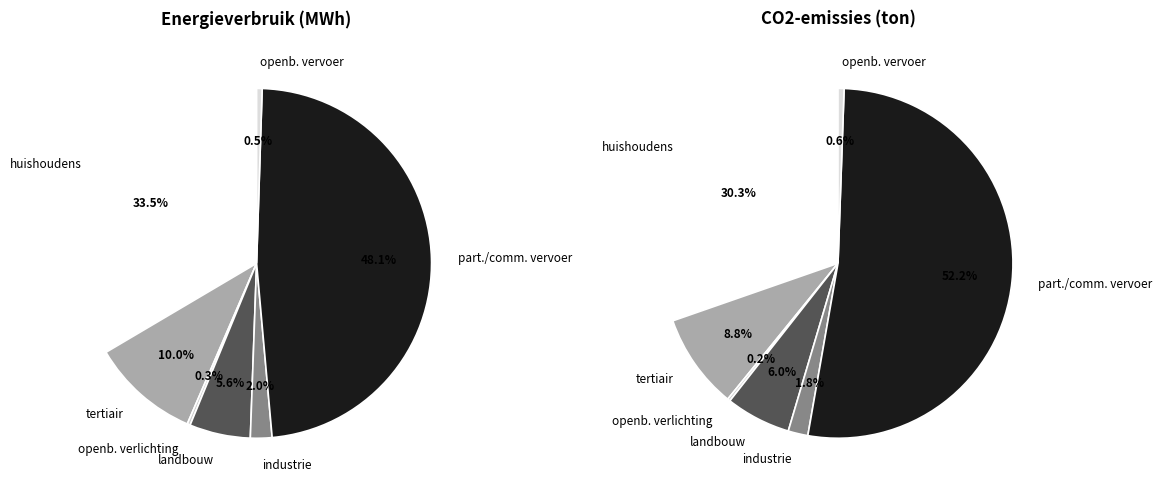

Which slice is the largest?

particulier en commercieel vervoer